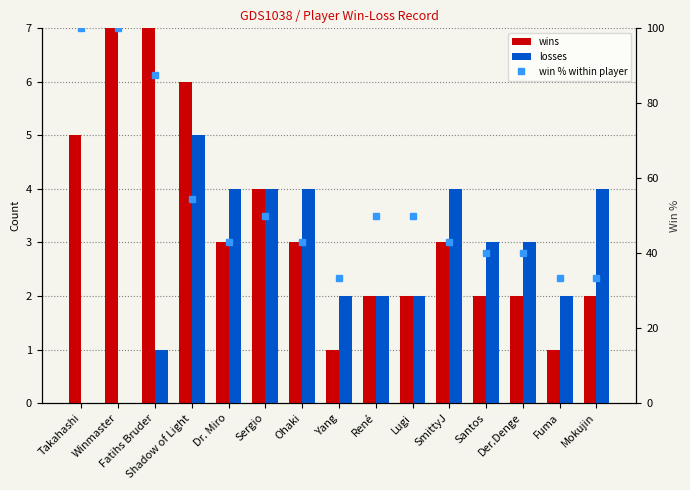

How many series are shown in this chart?

3